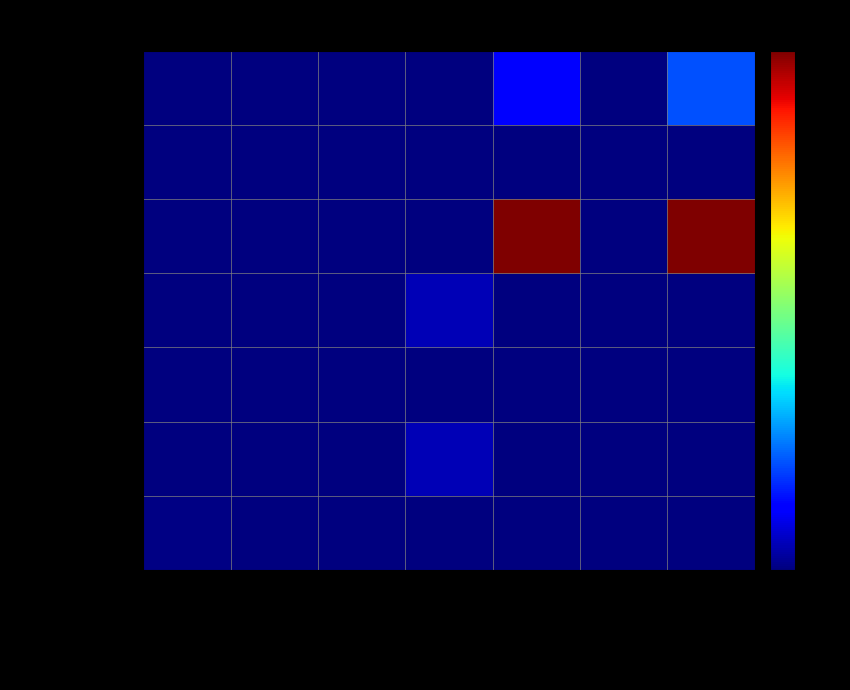

Which series has the largest total across all categories?

ROOF